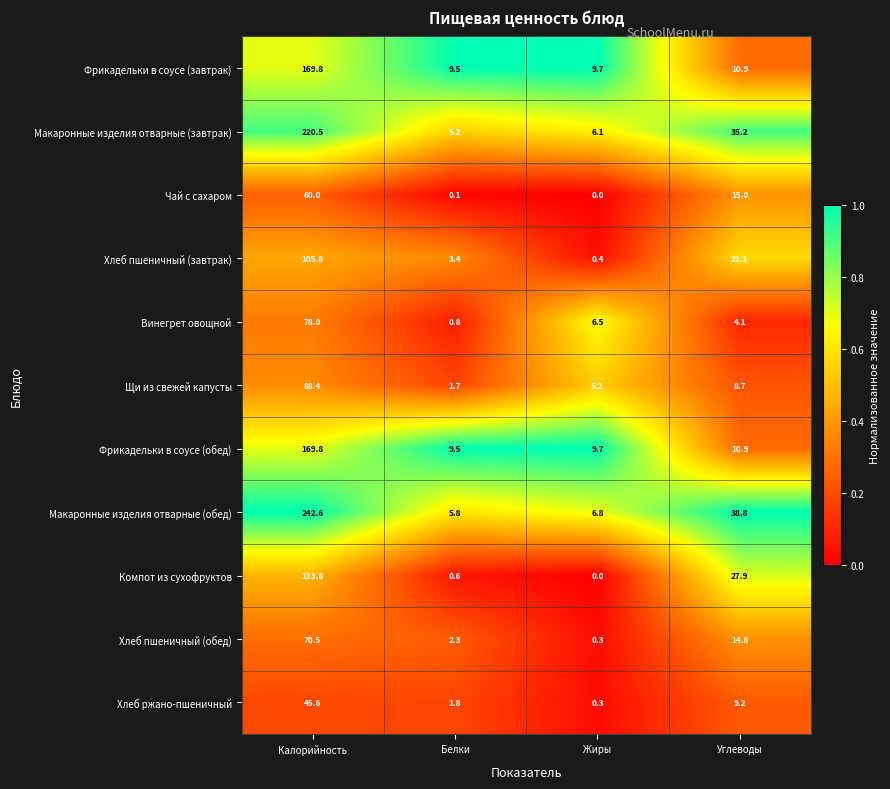

True or false: Компот из сухофруктов has a value of 18.8 at Углеводы.

False